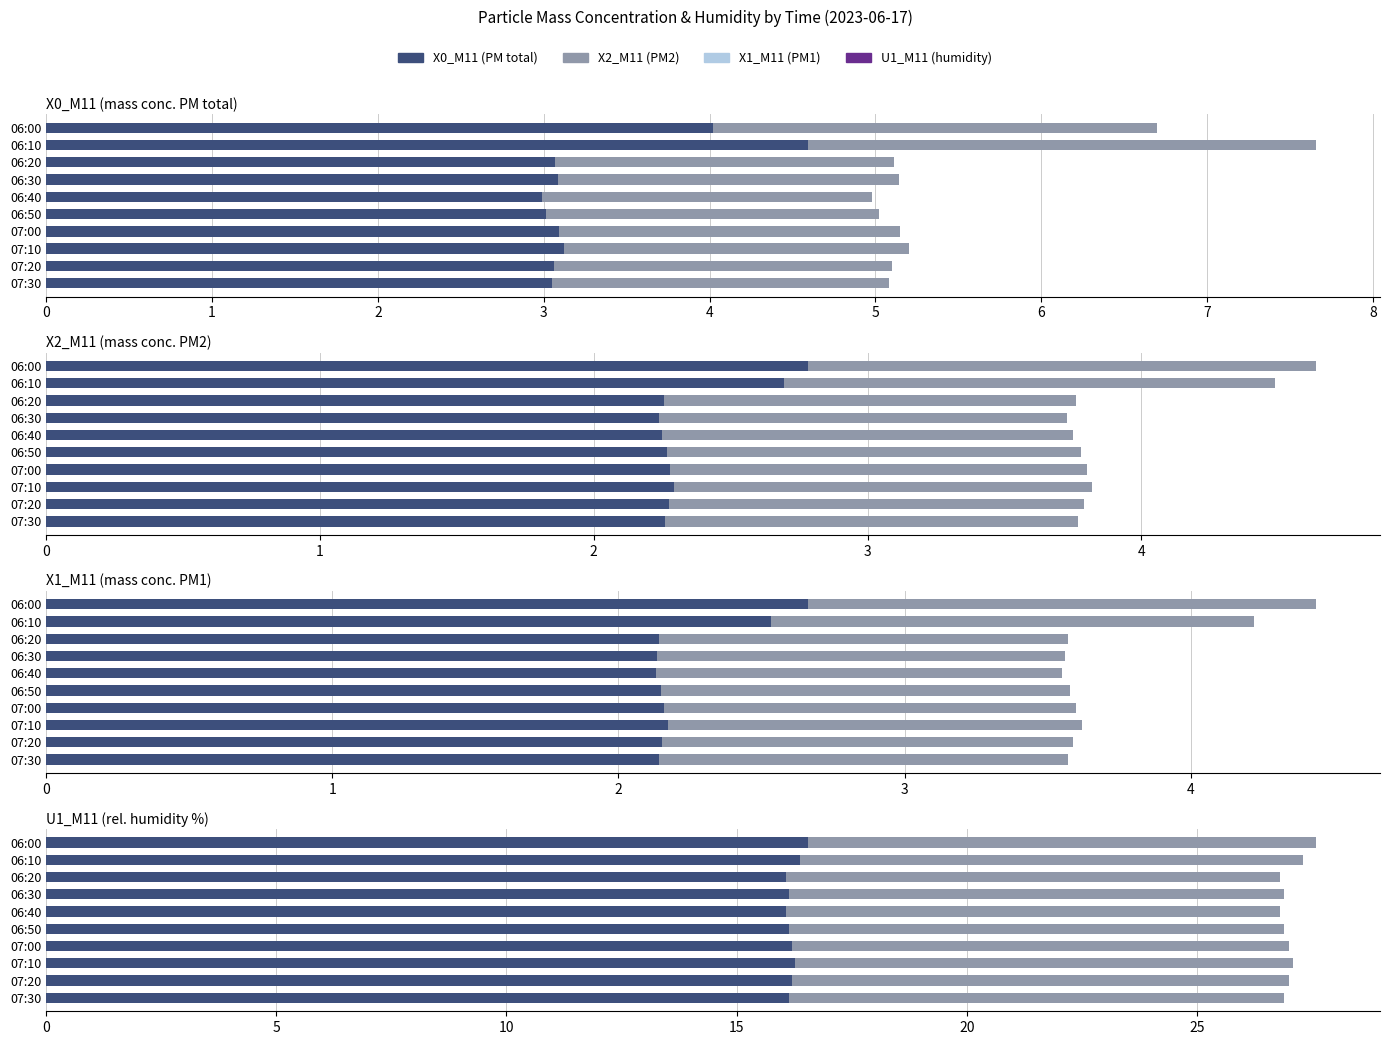

Reading left to right, extract all data points from this chart.

X0_M11: 6.7	7.7	5.1	5.1	5.0	5.0	5.2	5.2	5.1	5.1
X2_M11: 4.6	4.5	3.8	3.7	3.8	3.8	3.8	3.8	3.8	3.8
X1_M11: 4.4	4.2	3.6	3.6	3.5	3.6	3.6	3.6	3.6	3.6
U1_M11: 27.6	27.3	26.8	26.9	26.8	26.9	27.0	27.1	27.0	26.9